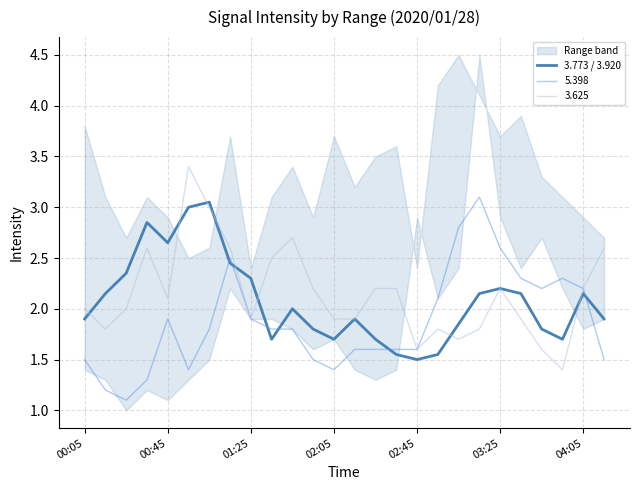

What is the difference between the second highest and second lowest values?

1.5